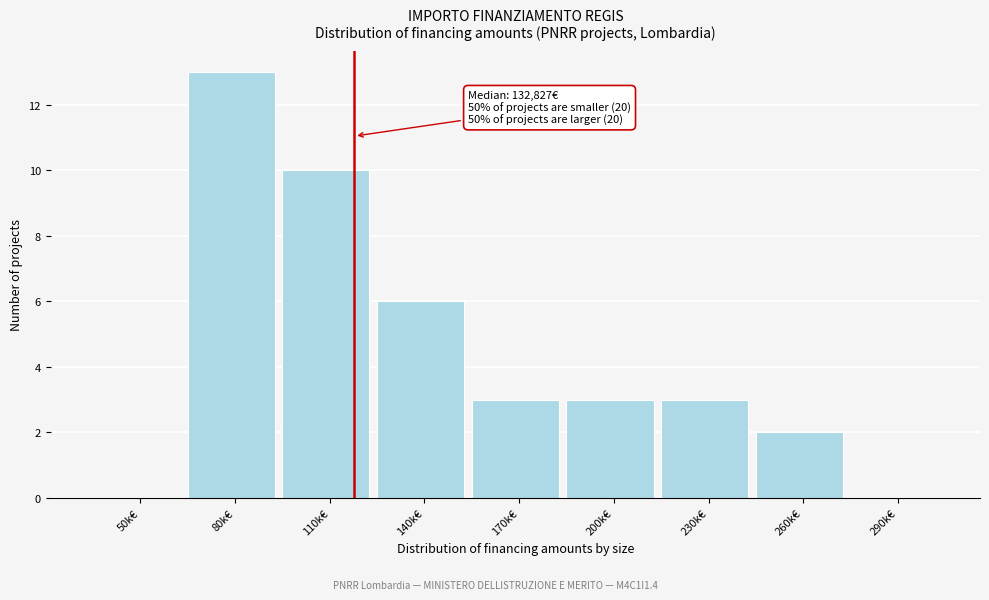

Reading left to right, what are all the values shown in this chart?

50k€=0	80k€=13	110k€=10	140k€=6	170k€=3	200k€=3	230k€=3	260k€=2	290k€=0